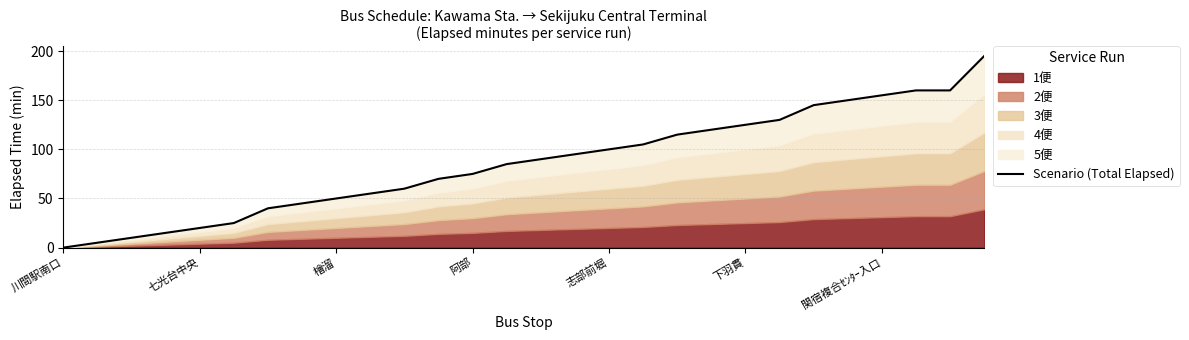

How many data points are less than 90?

14